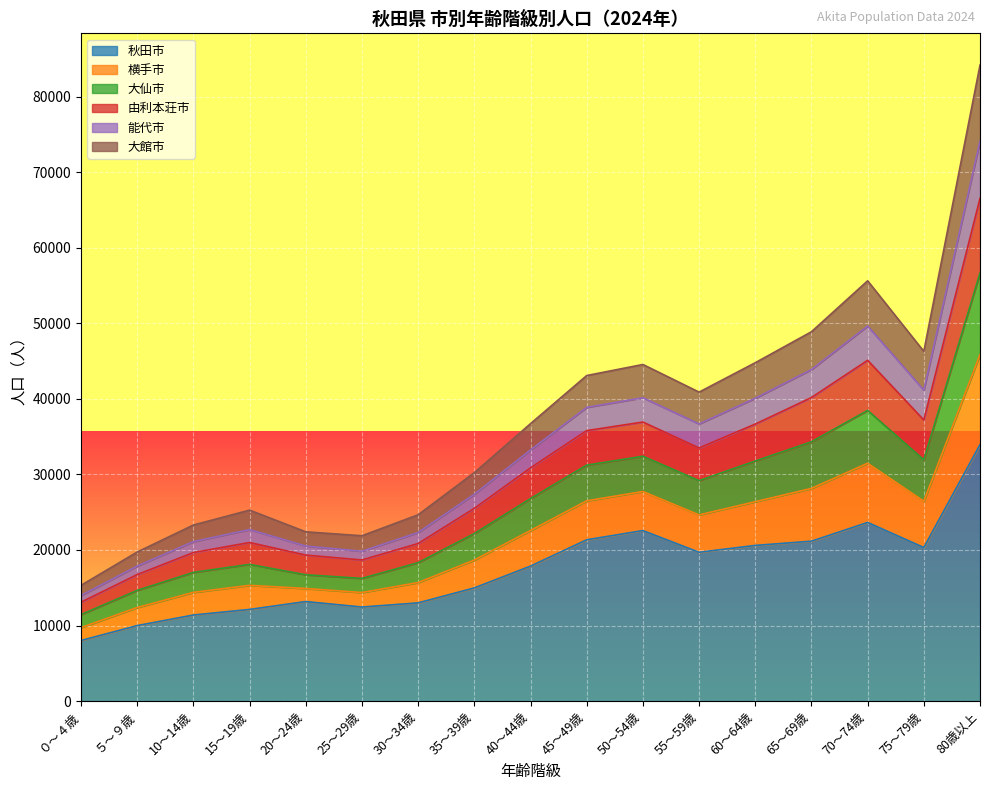

Reading left to right, list all the values displayed in this chart.

秋田市: ０～４歳=8021	５～９歳=9991	10～14歳=11391	15～19歳=12130	20～24歳=13172	25～29歳=12447	30～34歳=12997	35～39歳=14978	40～44歳=17867	45～49歳=21348	50～54歳=22569	55～59歳=19695	60～64歳=20604	65～69歳=21164	70～74歳=23644	75～79歳=20327	80歳以上=33941
横手市: ０～４歳=15327	５～９歳=19732	10～14歳=23306	15～19歳=25278	20～24歳=22405	25～29歳=21886	30～34歳=24662	35～39歳=30238	40～44歳=36725	45～49歳=43095	50～54歳=44558	55～59歳=40900	60～64歳=44792	65～69歳=48894	70～74歳=55637	75～79歳=46292	80歳以上=84189
大仙市: ０～４歳=13971	５～９歳=17873	10～14歳=21108	15～19歳=22705	20～24歳=20524	25～29歳=19830	30～34歳=22308	35～39歳=27380	40～44歳=33238	45～49歳=38881	50～54歳=40157	55～59歳=36690	60～64歳=40087	65～69歳=43888	70～74歳=49647	75～79歳=41164	80歳以上=74134
由利本荘市: ０～４歳=13092	５～９歳=16744	10～14歳=19663	15～19歳=20990	20～24歳=19327	25～29歳=18679	30～34歳=20858	35～39歳=25510	40～44歳=30869	45～49歳=35806	50～54歳=36938	55～59歳=33508	60～64歳=36671	65～69歳=40183	70～74歳=45114	75～79歳=37205	80歳以上=66548
能代市: ０～４歳=11450	５～９歳=14652	10～14歳=17035	15～19歳=18095	20～24歳=16718	25～29歳=16240	30～34歳=18321	35～39歳=22173	40～44歳=26804	45～49歳=31233	50～54歳=32408	55～59歳=29178	60～64歳=31775	65～69歳=34323	70～74歳=38478	75～79歳=31939	80歳以上=56658
大館市: ０～４歳=9720	５～９歳=12379	10～14歳=14383	15～19歳=15315	20～24歳=14900	25～29歳=14364	30～34歳=15686	35～39歳=18664	40～44歳=22576	45～49歳=26504	50～54歳=27740	55～59歳=24643	60～64歳=26387	65～69歳=28150	70～74歳=31481	75～79歳=26456	80歳以上=45854